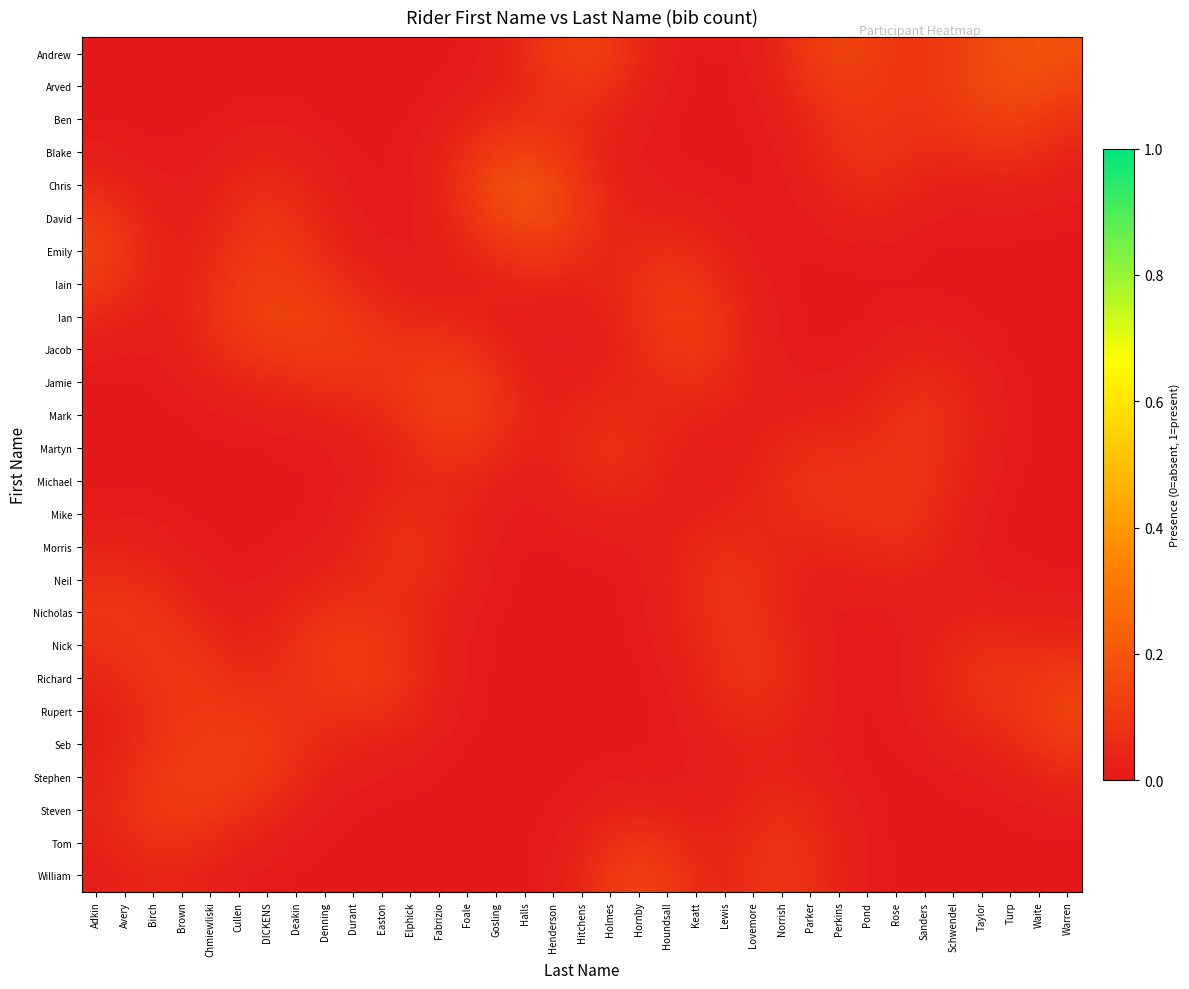

At which category is the sum across all series the highest?

DICKENS